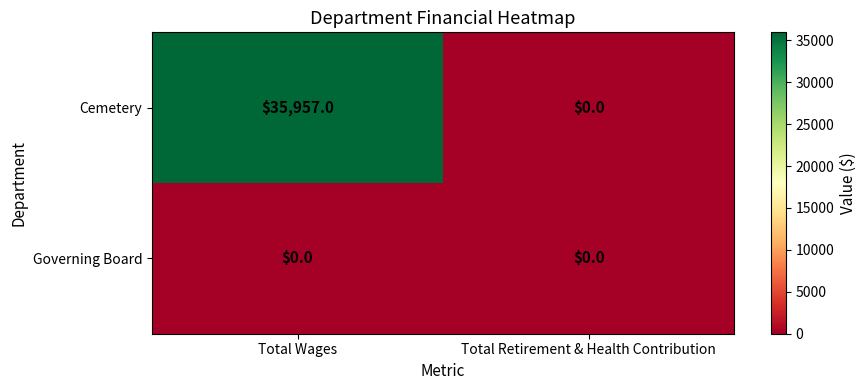

List the series in order of their overall mean, lowest first.

Governing Board, Cemetery